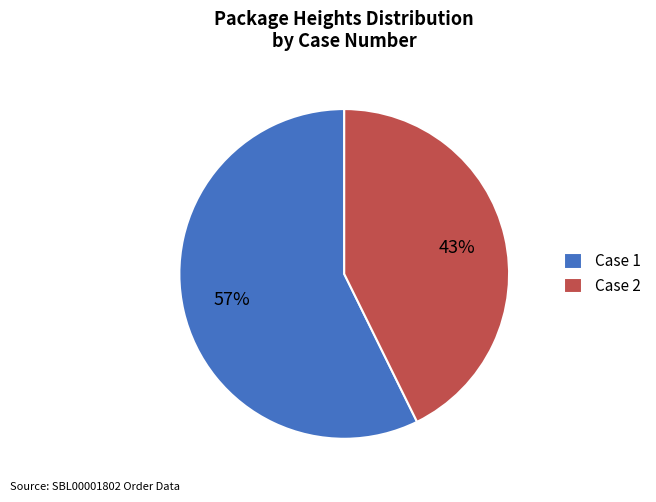

To the nearest percent, what is the average slice percentage?

50%